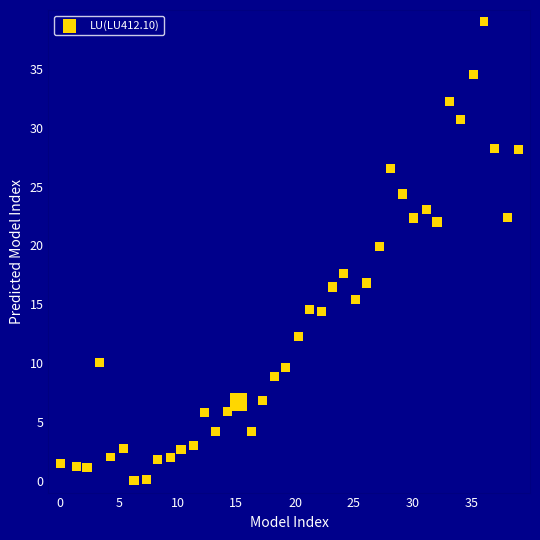

What Y value in the scatter plot is closest to 19?

19.9